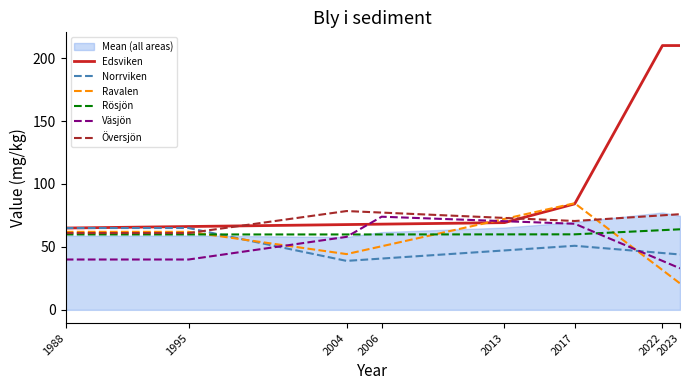

How many data points does each series have?

8